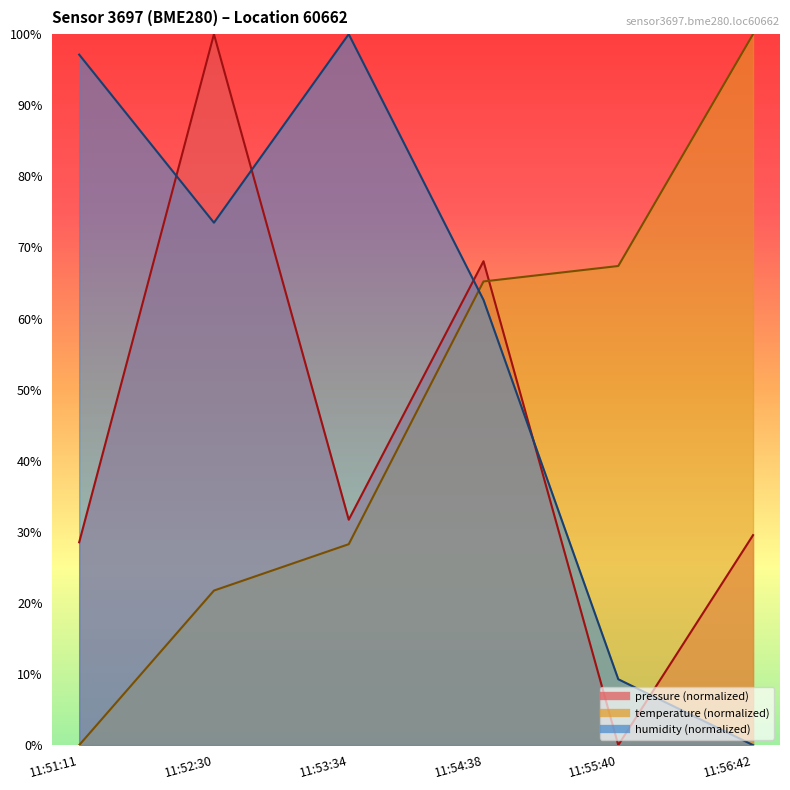

Which series has the largest total across all categories?

humidity